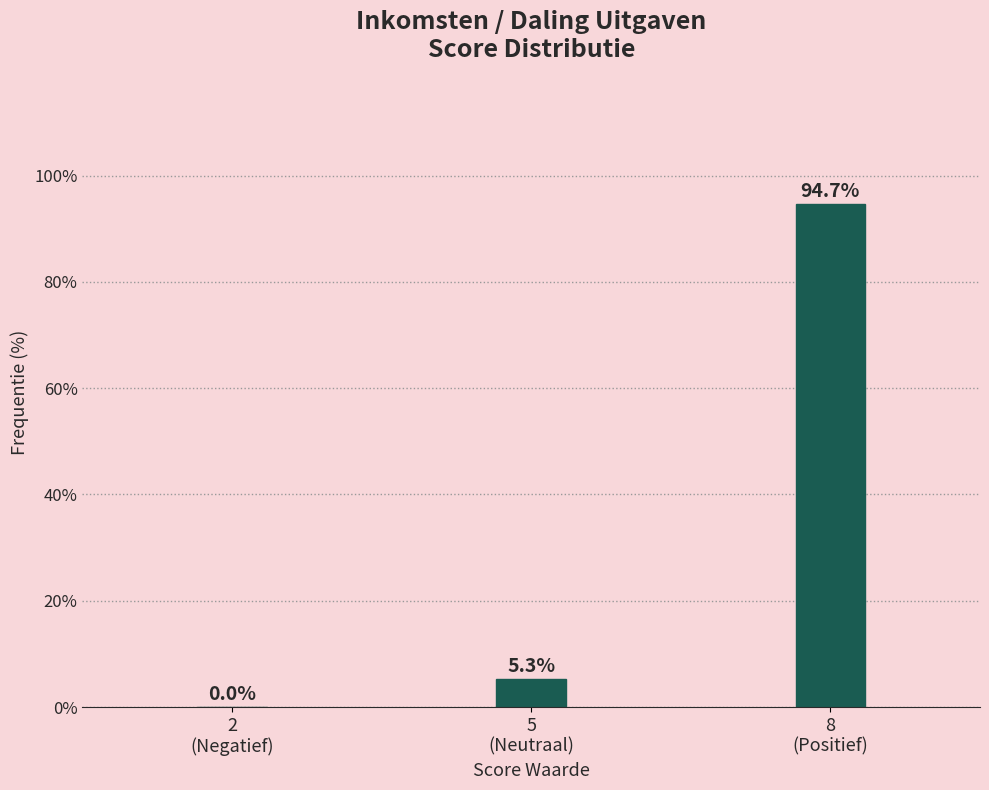

What is the sum of all values?

100.0